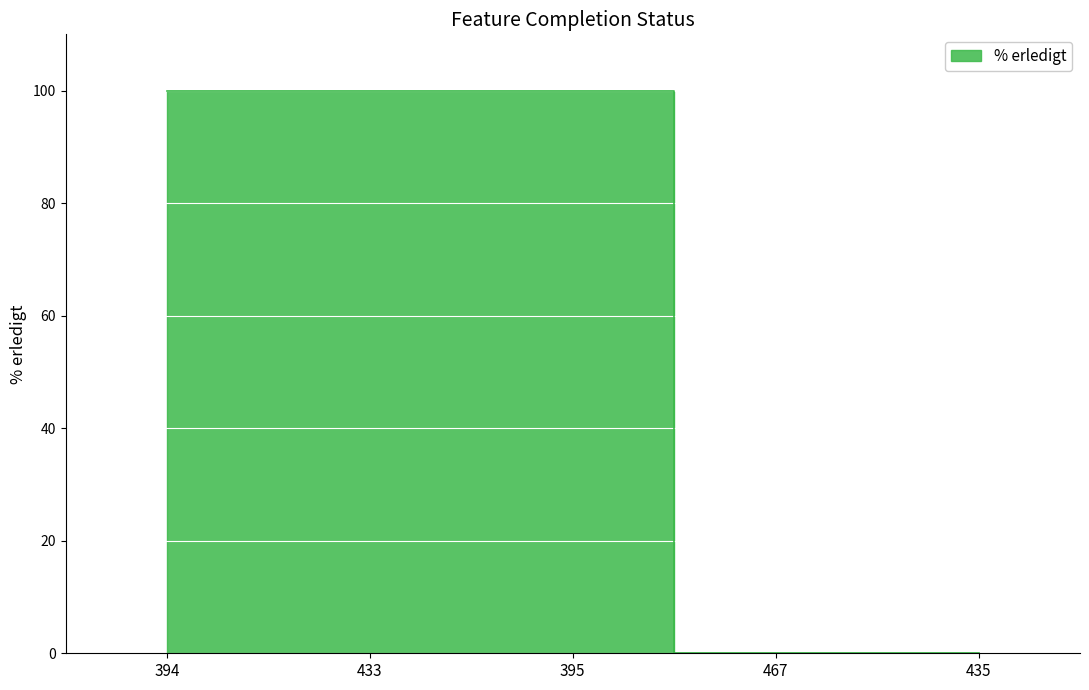

True or false: the data has more than 2 interior local peaks.

False